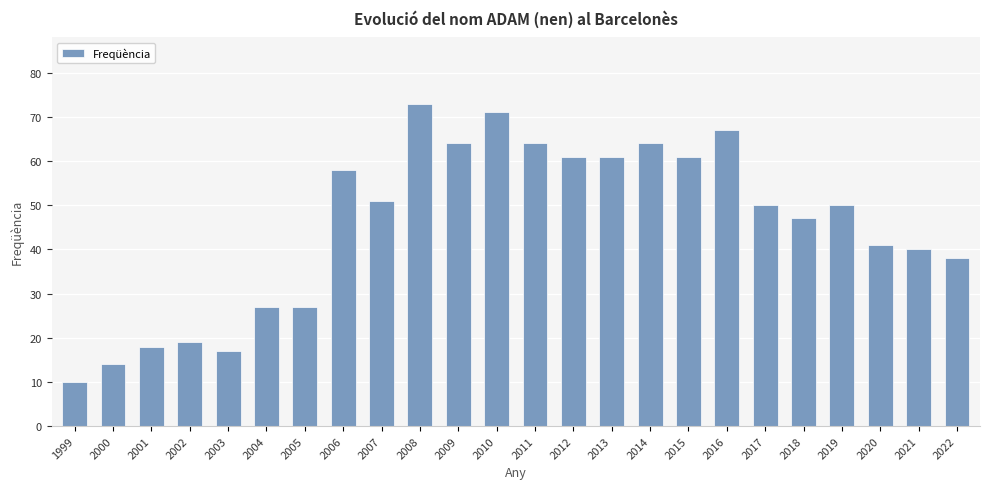

What is the ratio of the value at 2009 to the value at 2016?

1.0